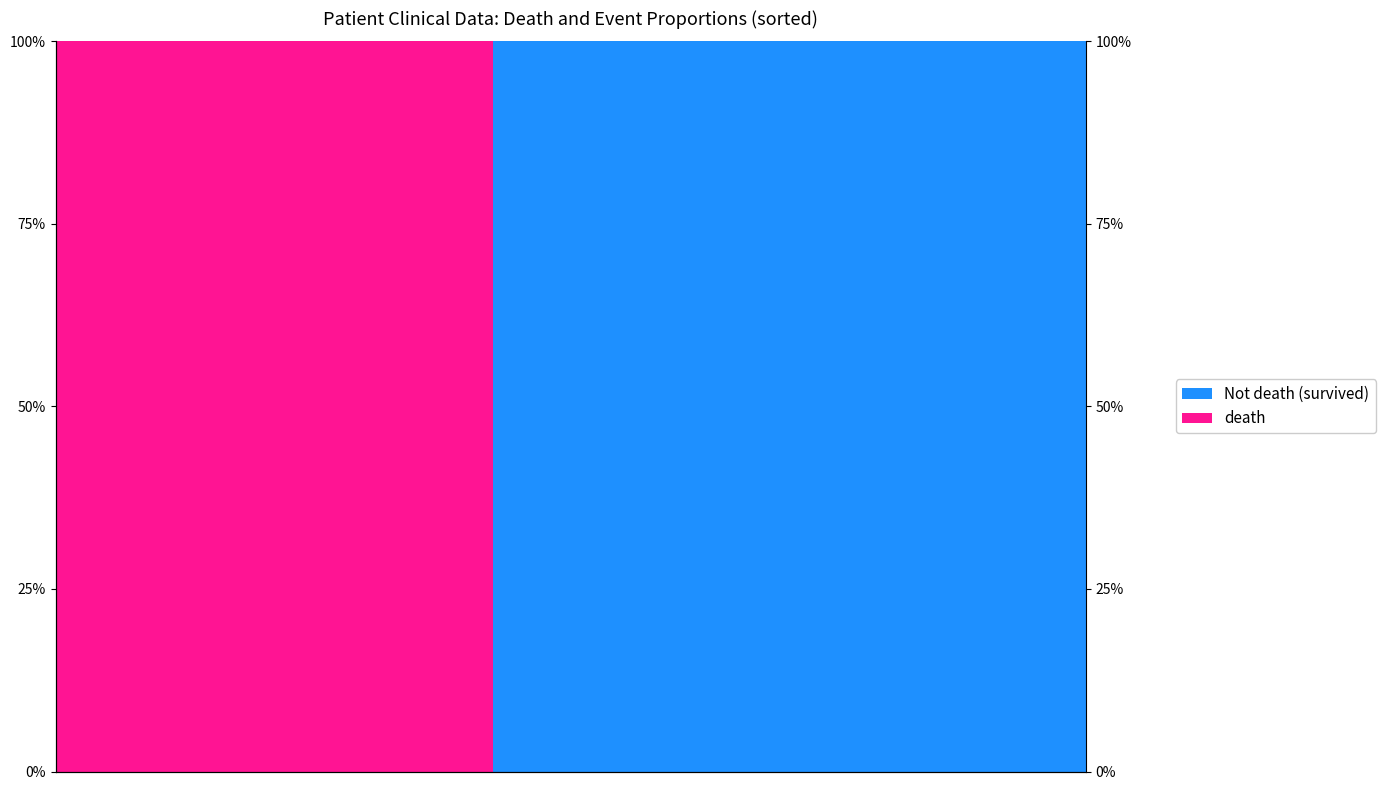

What is the difference between the maximum and second lowest values in the Not death (survived) series?

1